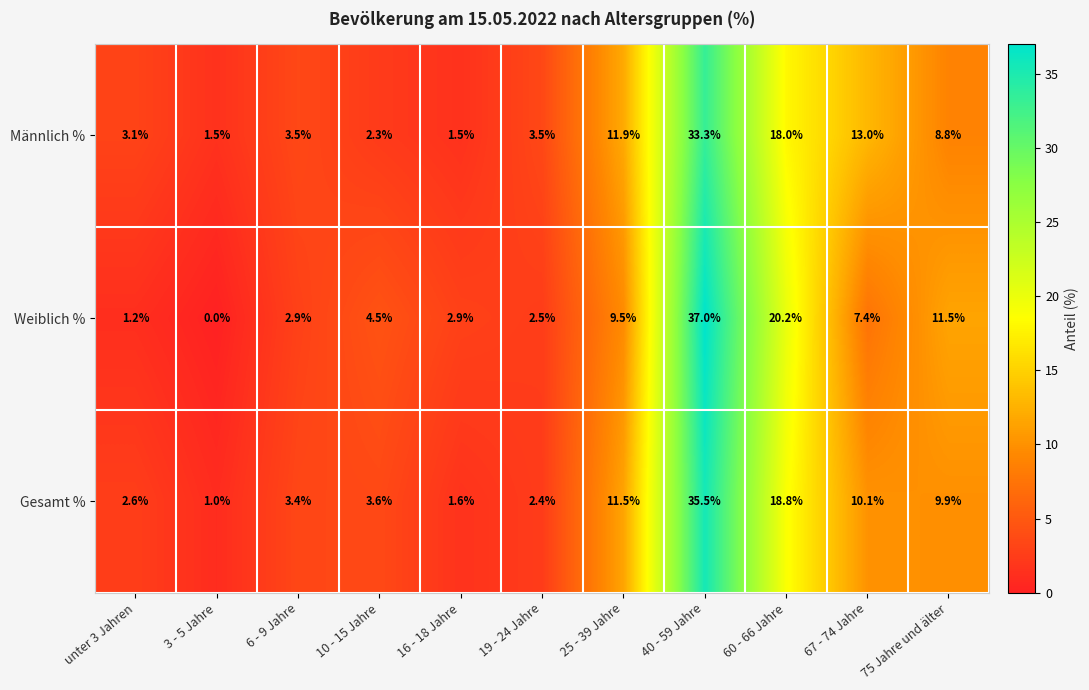

True or false: Männlich % has a value of 13.0 at 67 - 74 Jahre.

True